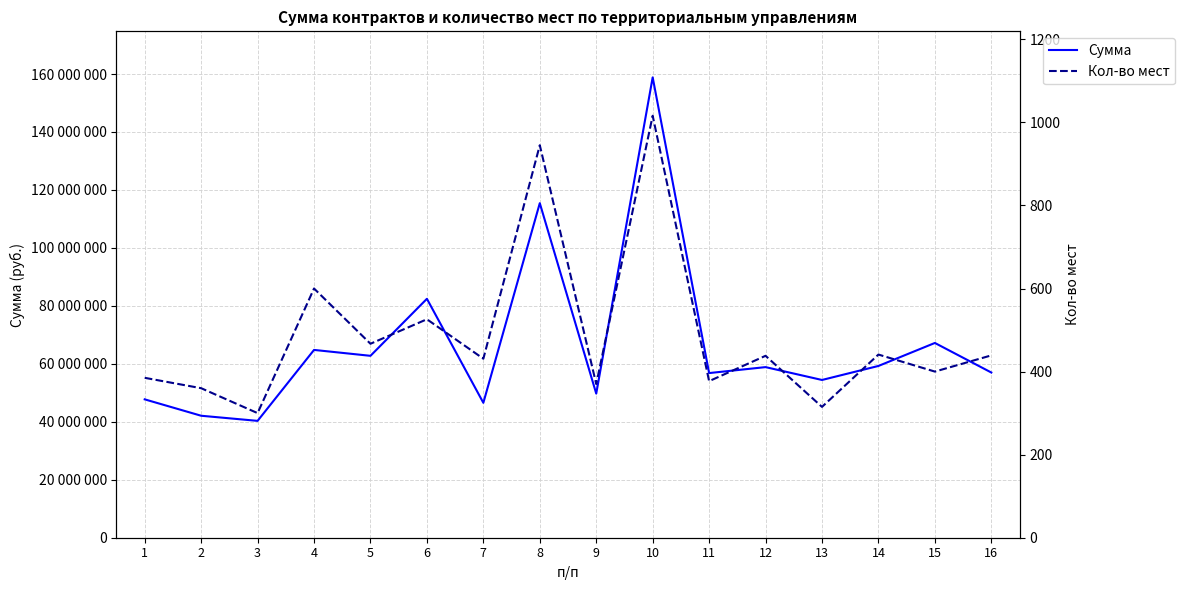

Which category has the highest value in the Кол-во мест series?

10